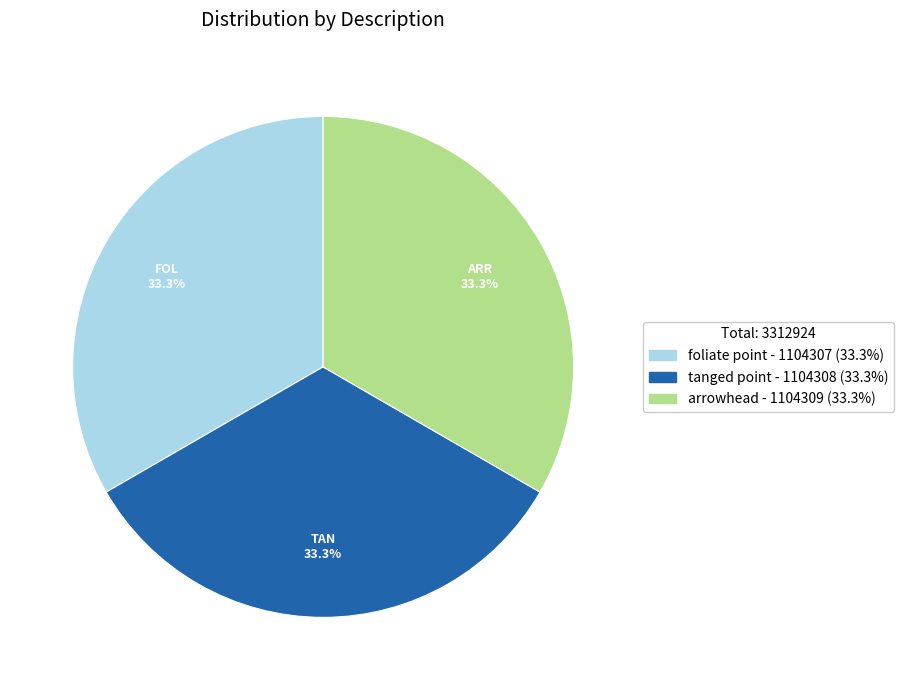

Does tanged point represent more than half of the total?

No